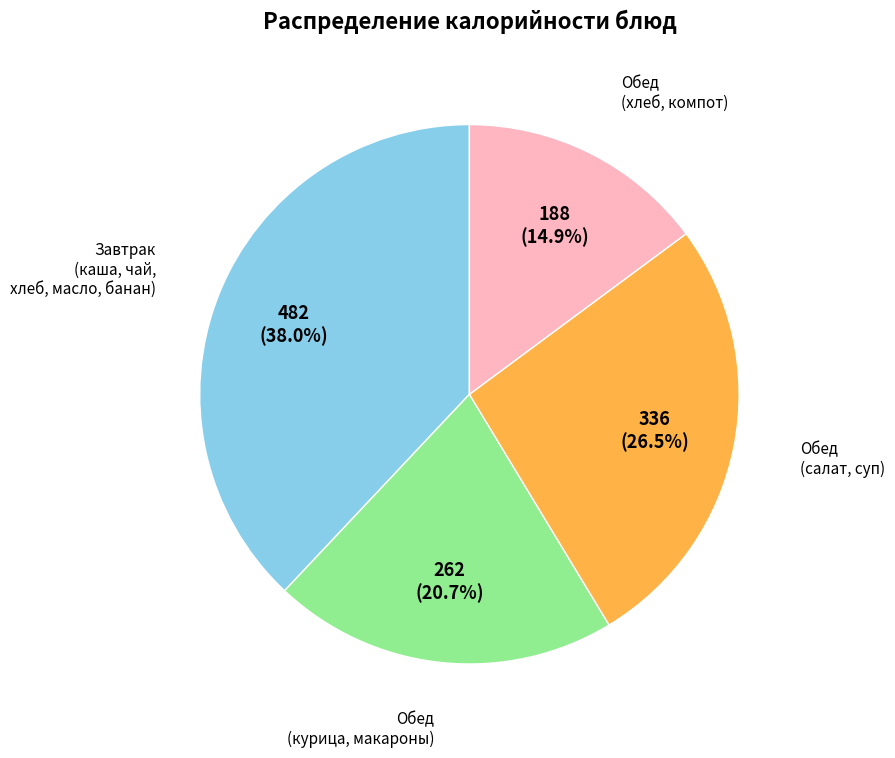

To the nearest percent, what is the difference between the largest and smallest slice percentages?

23%